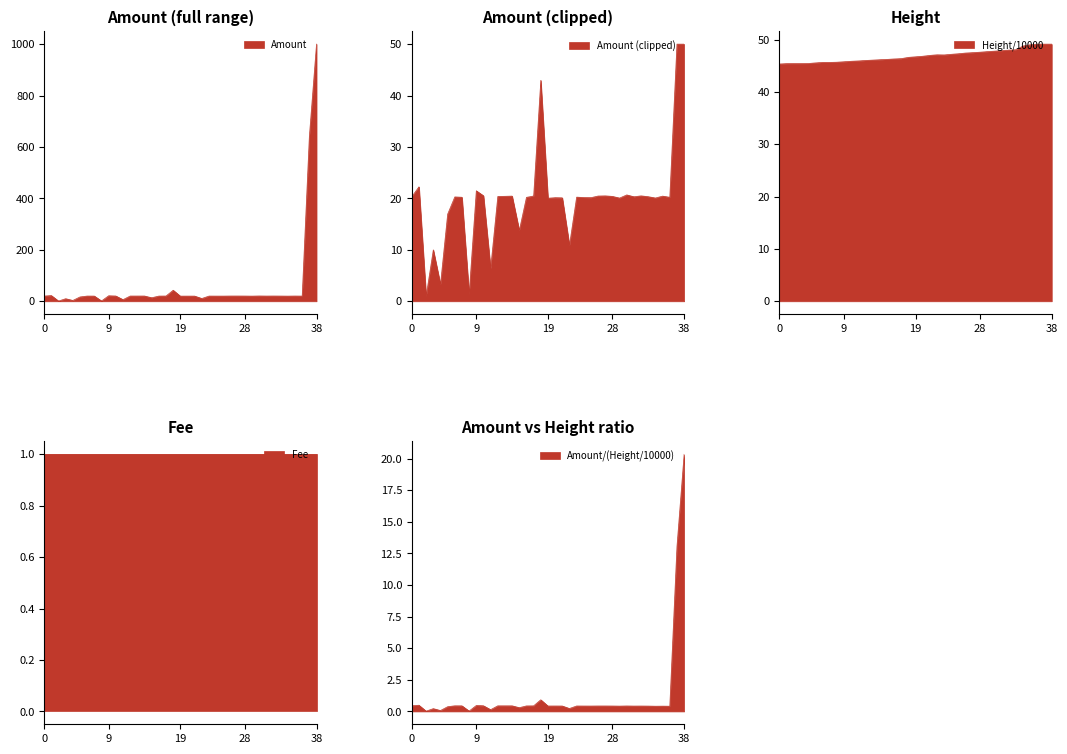

At which label is Amount closest to 500?

2018-05-17